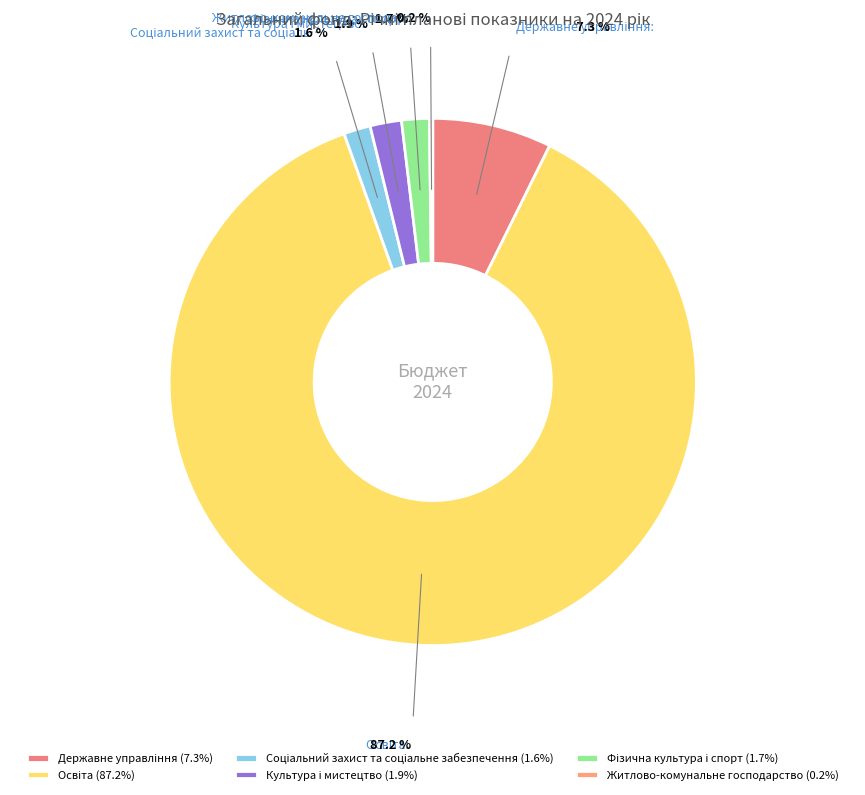

The Освіта slice represents 97% of the pie. True or false?

False